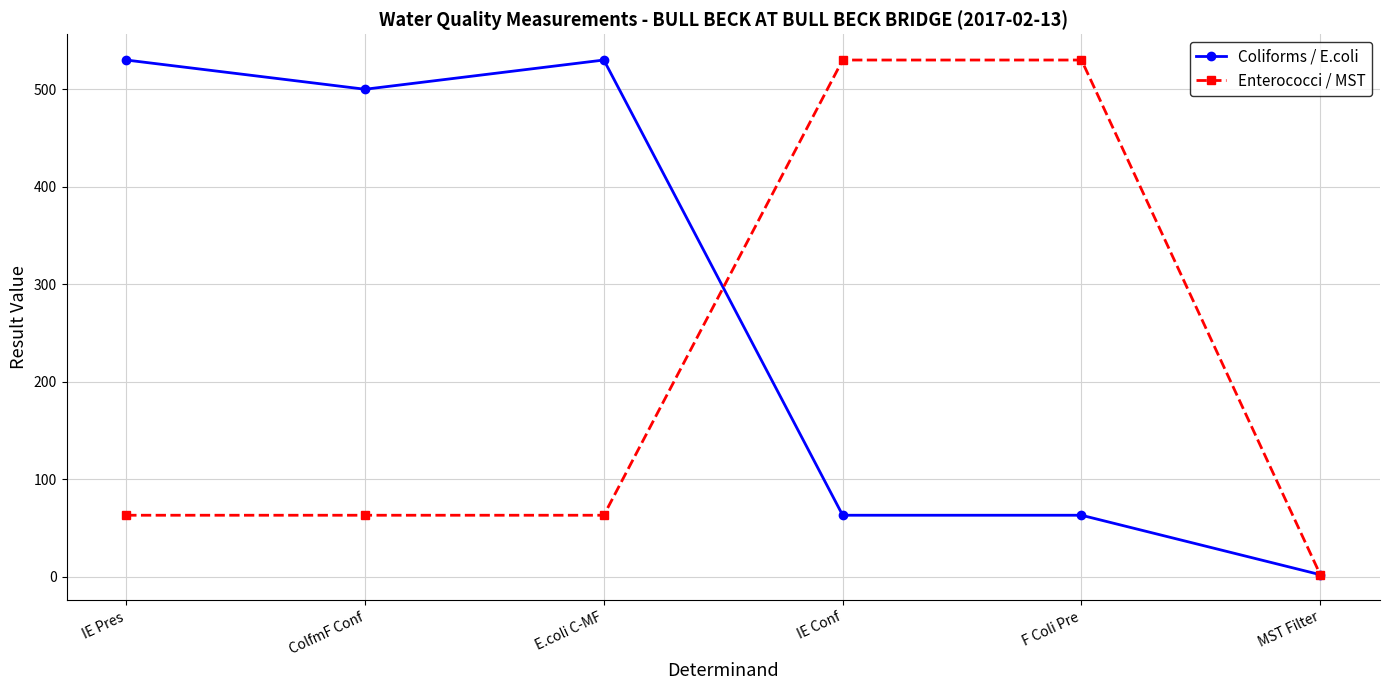

Between which two adjacent categories do Coliforms / E.coli and Enterococci / MST first intersect?

E.coli C-MF and IE Conf